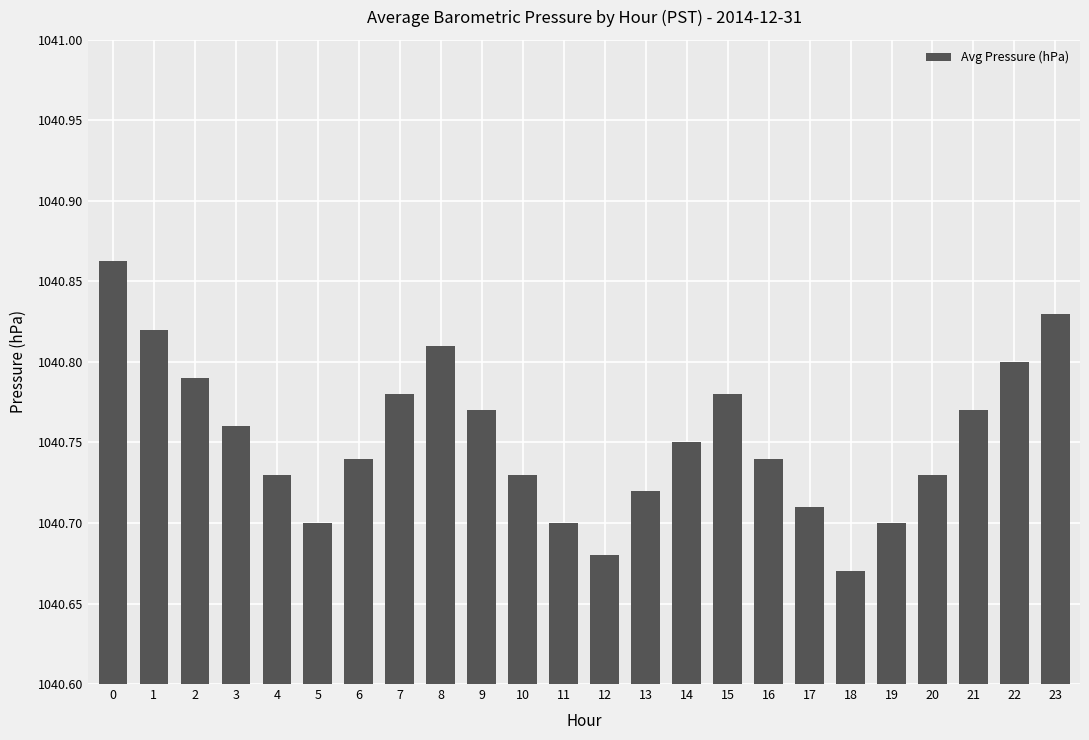

Which label corresponds to the smallest value in the chart?

18